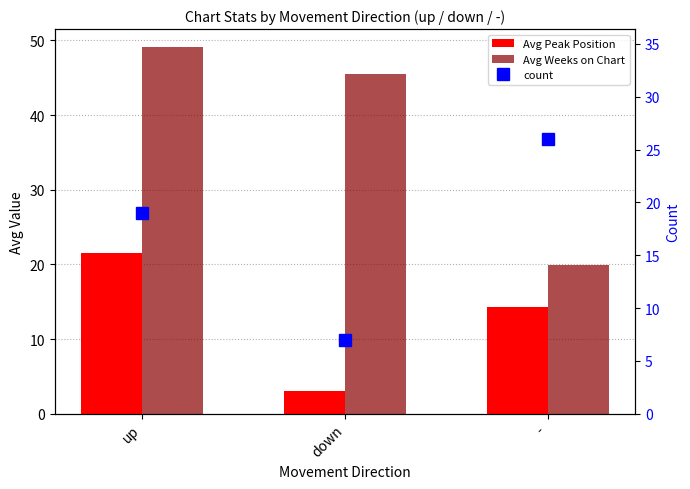

What is the label of the 3rd bar from the right?

up